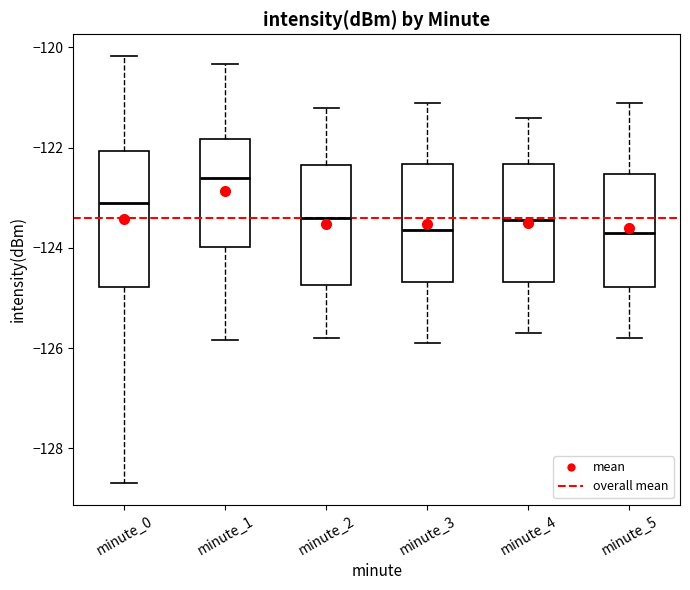

Which box has the highest median line?

minute_1